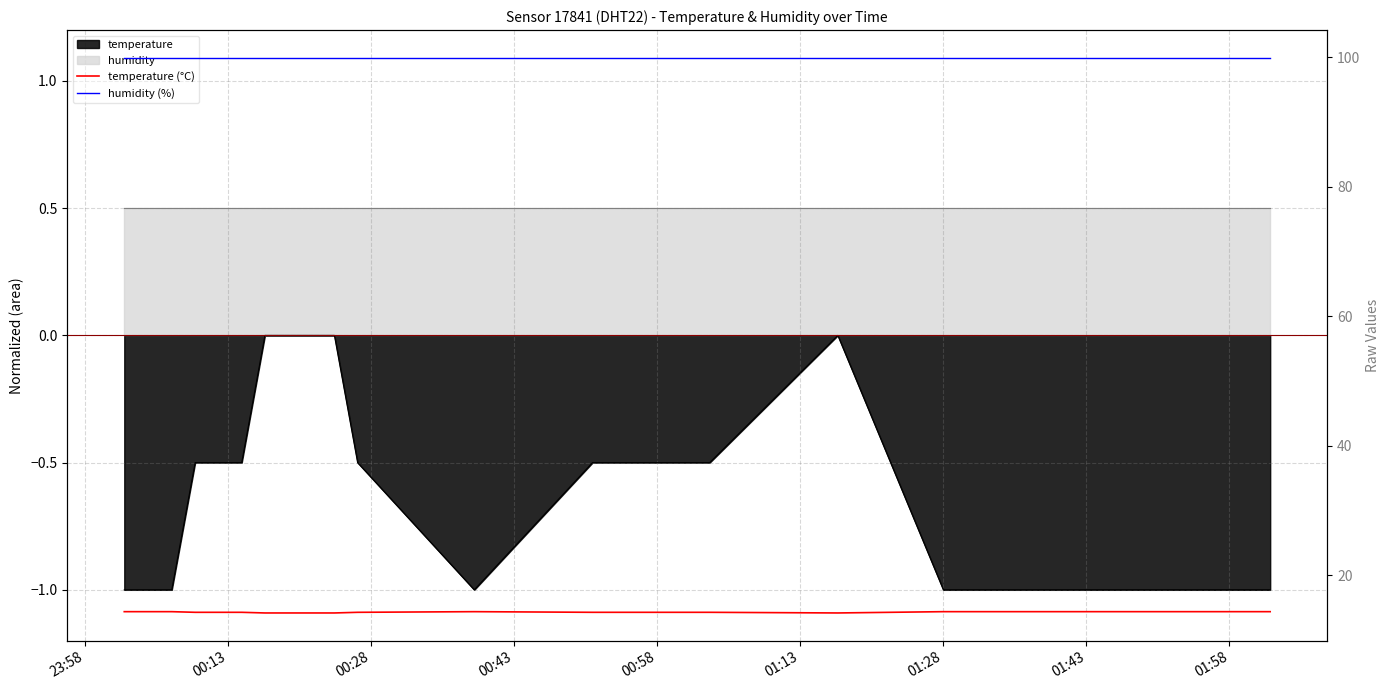

Is it true that temperature (°C) equals 5.5 at 00:13?

False